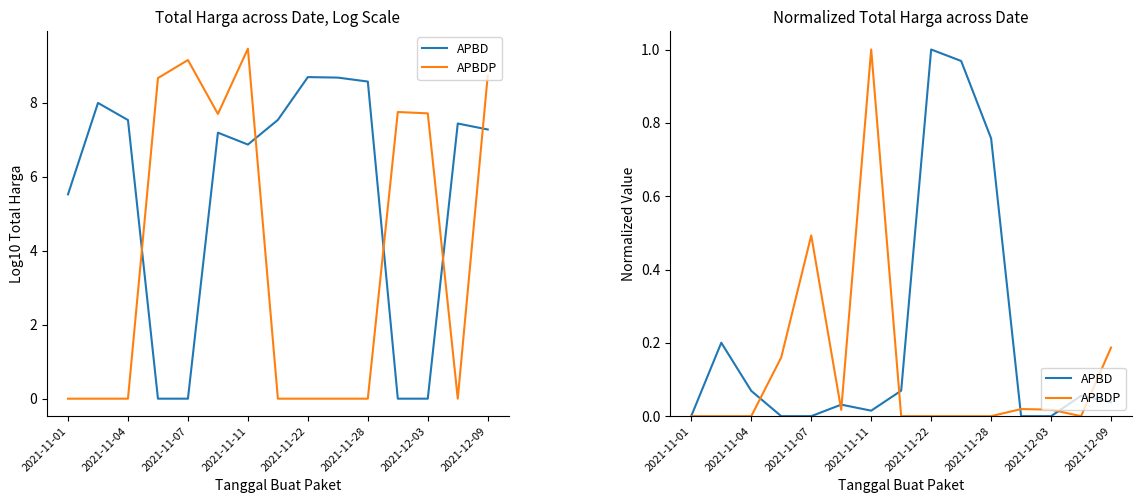

Does the chart have visible grid lines?

No